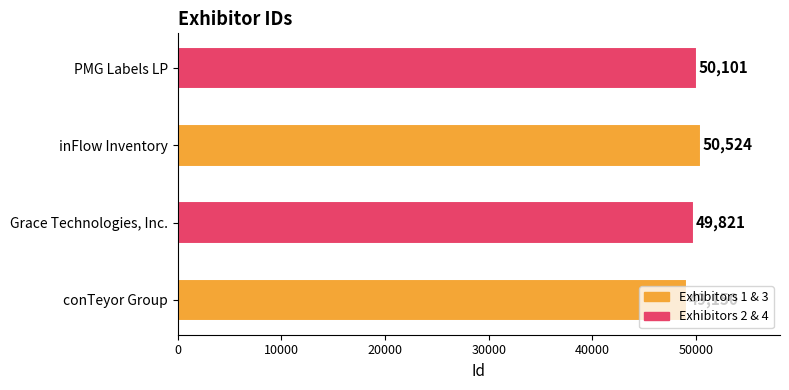

Rank the categories by value from lowest to highest.

conTeyor Group, Grace Technologies, Inc., PMG Labels LP, inFlow Inventory